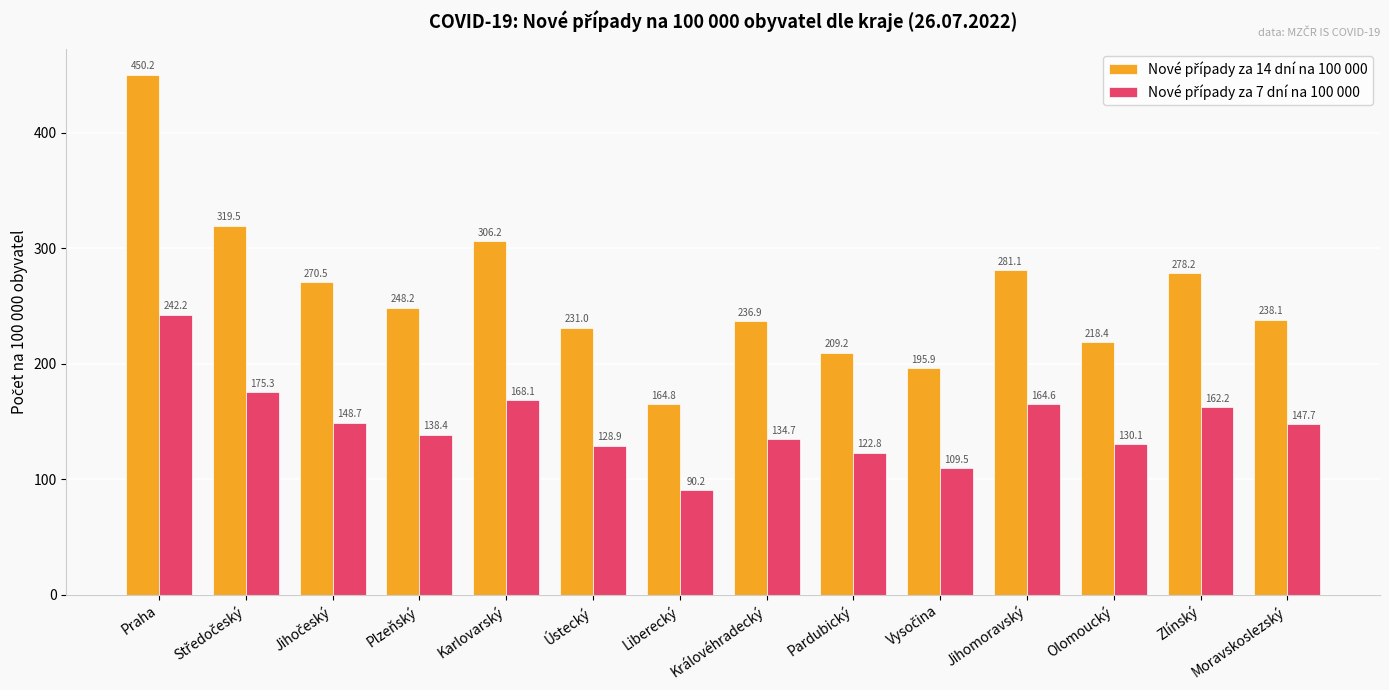

What is the spread (max minus min) of values at Olomoucký?

88.3